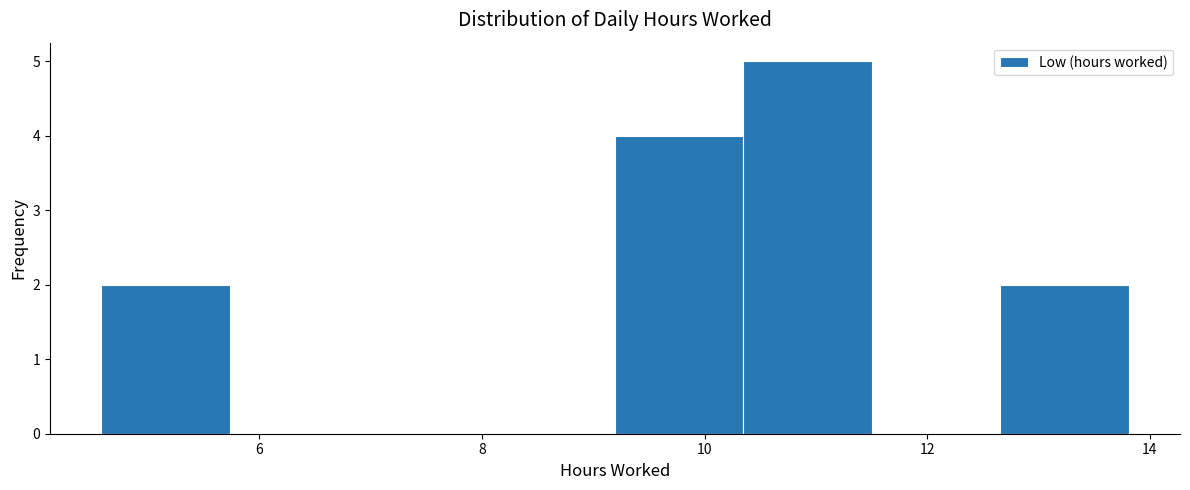

Reading left to right, list every bar in this chart as the range it spans on the x-axis followed by its height. Neither the bar edges nor the heights are printed on the chart, so give them approximately, as read against the axes.

4.6 to 5.8: 2
5.8 to 6.8: 0
6.8 to 8.0: 0
8.0 to 9.2: 0
9.2 to 10.4: 4
10.4 to 11.6: 5
11.6 to 12.6: 0
12.6 to 13.8: 2